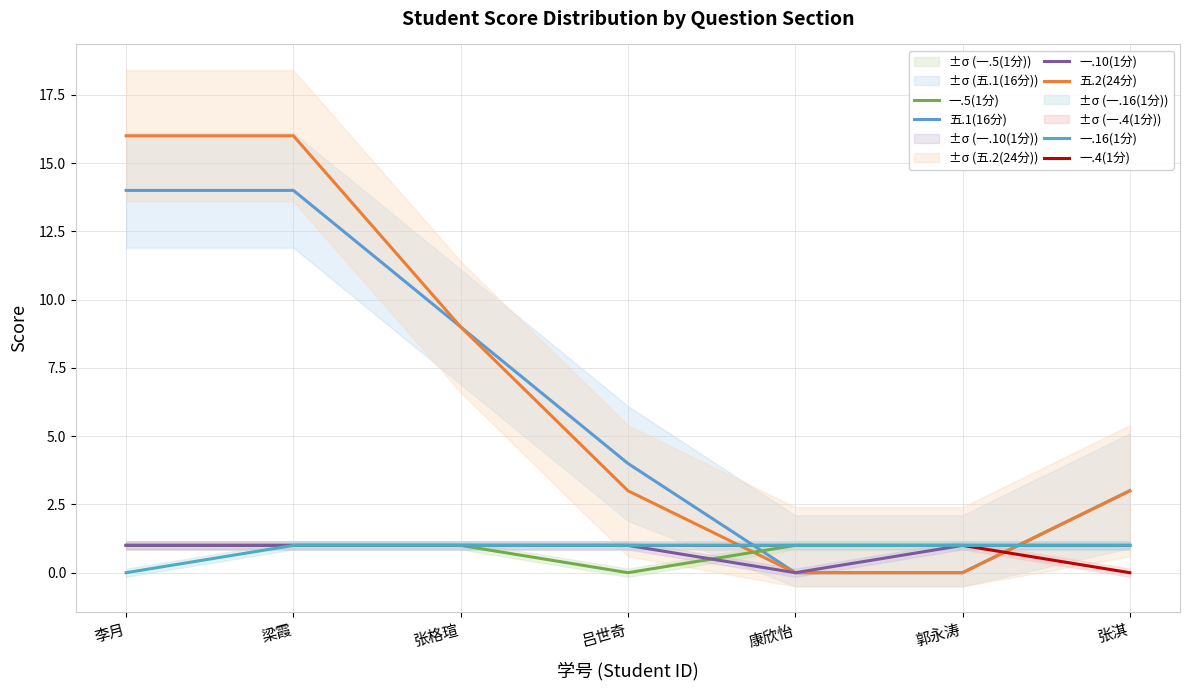

List the series in order of their peak value, lowest first.

一.4(1分), 一.5(1分), 一.10(1分), 一.16(1分), 五.1(16分), 五.2(24分)